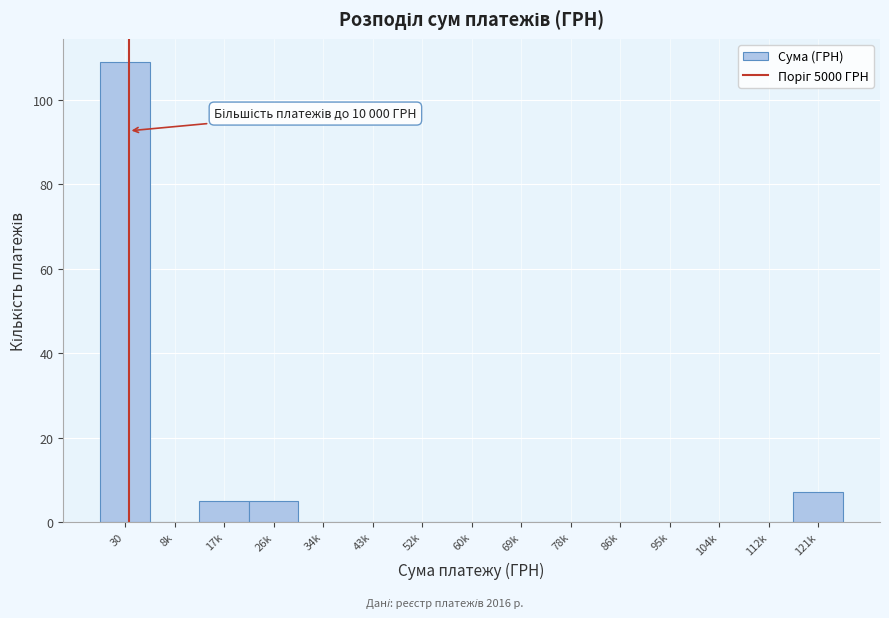

Reading left to right, list all the values displayed in this chart.

30=109	8k=0	17k=5	26k=5	34k=0	43k=0	52k=0	60k=0	69k=0	78k=0	86k=0	95k=0	104k=0	112k=0	121k=7